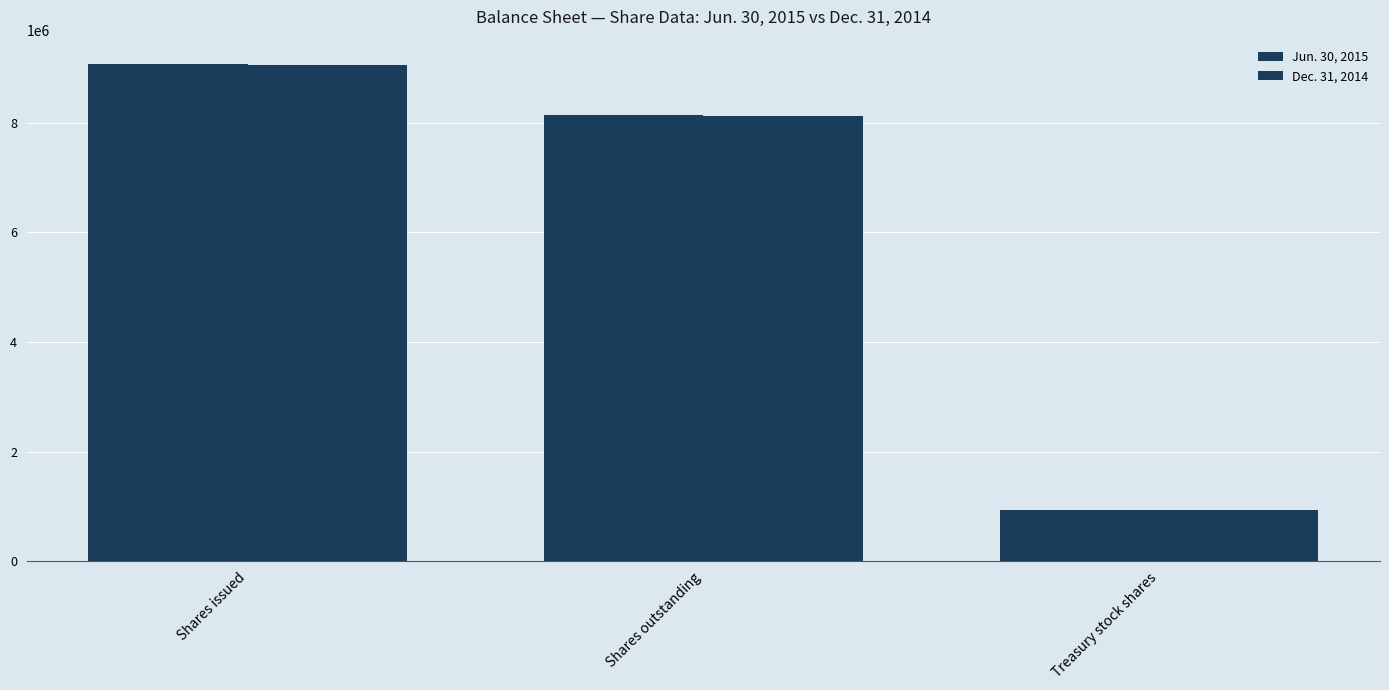

What is the sum of the Jun. 30, 2015 values at Treasury stock shares and Shares outstanding?

9062385